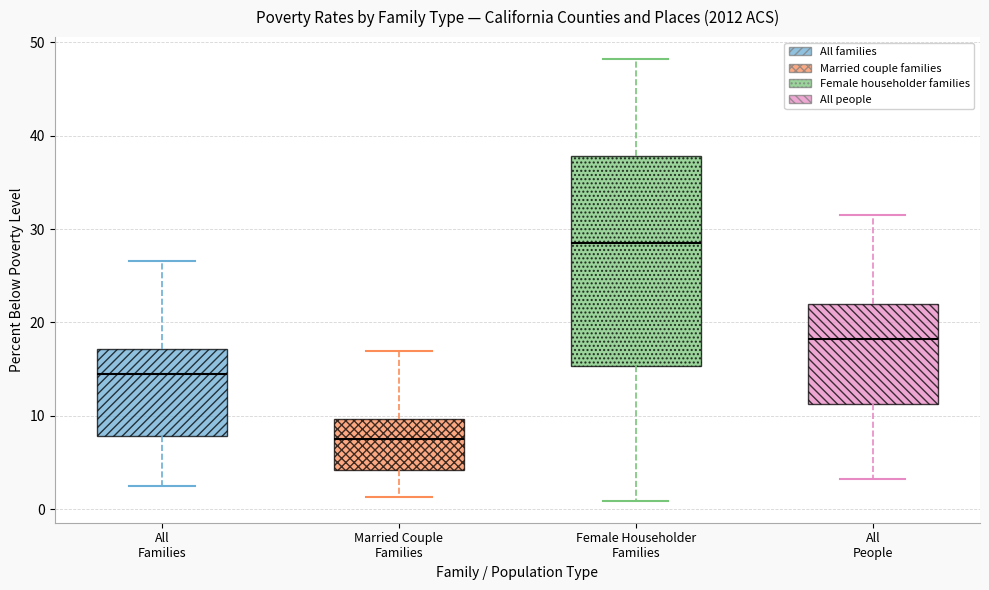

Which box has the lowest median line?

Married Couple Families